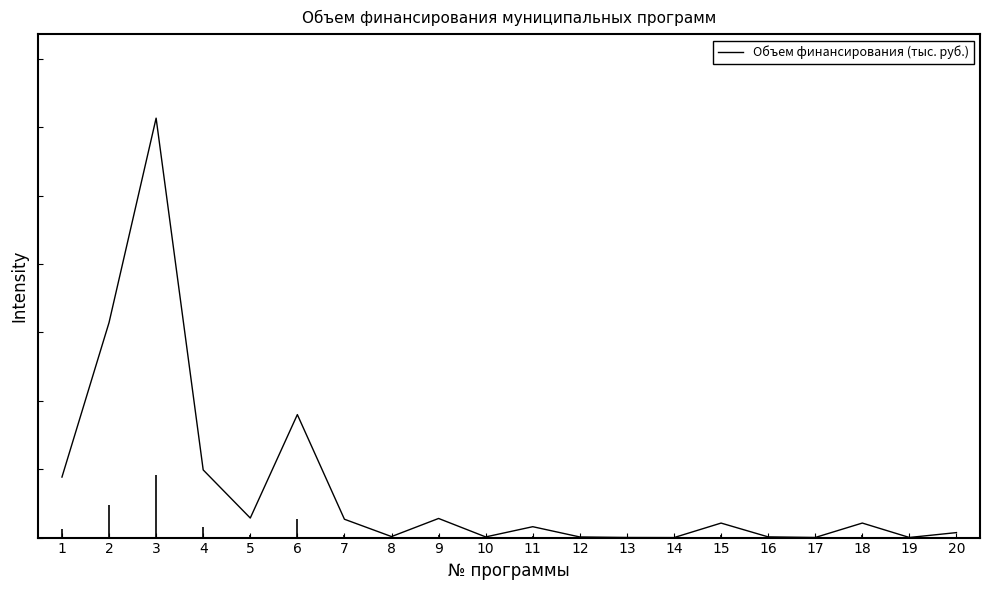

How many points are lower than both their immediate neighbors (excluding endpoints)?

6